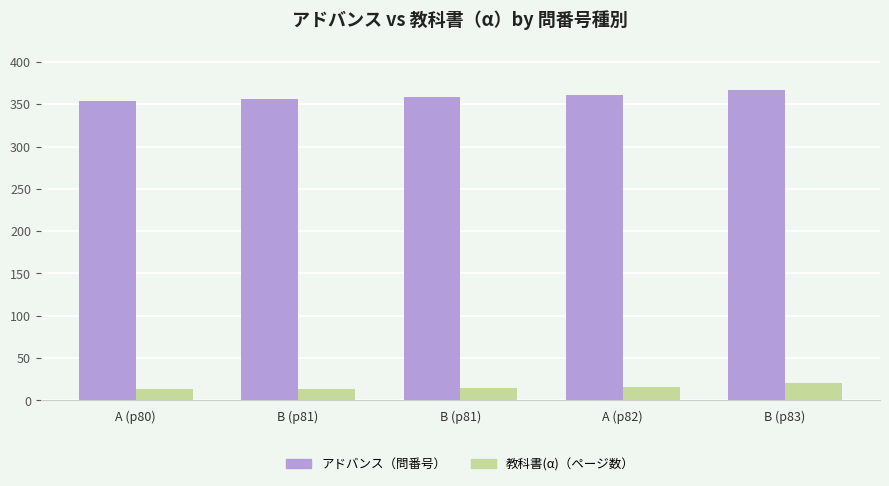

Which category has the highest value in the アドバンス（問番号） series?

B (p83)